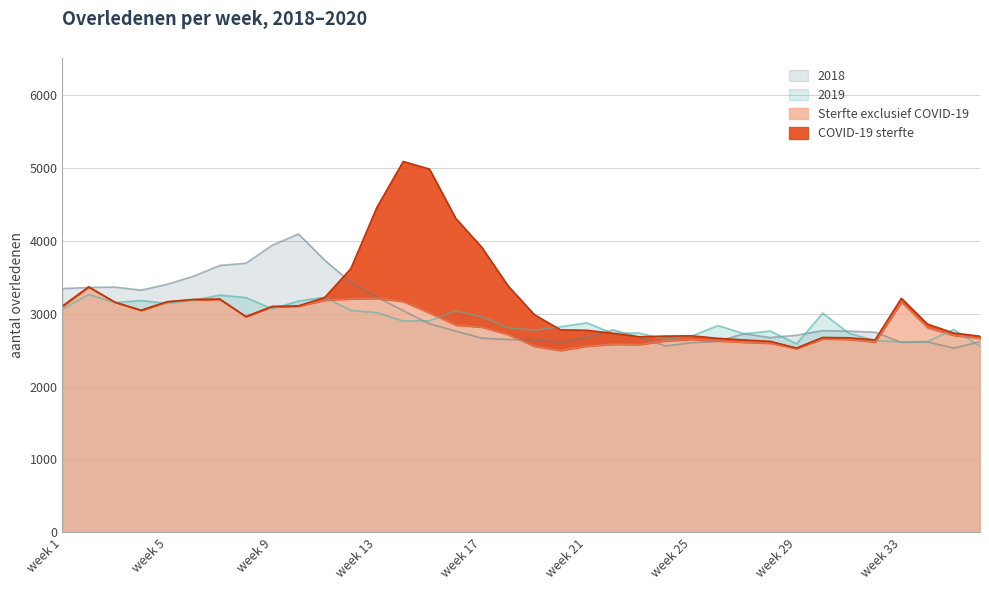

True or false: 2019 and 2018 cross at least once.

True